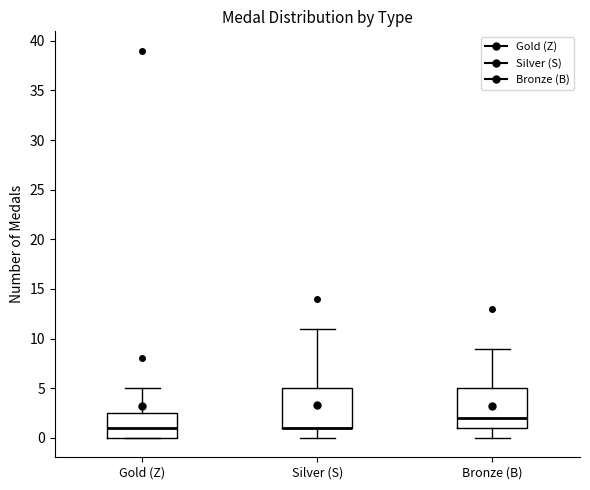

Reading left to right, read every box against the y-axis: the position of its median line, the range the box covers, and the ends of its whiskers. The values are not printed on the chart, so give them approximately, as read against the axis.

Gold (Z): median 1.0, box 0.0 to 2.5, whiskers 0.0 to 5.0
Silver (S): median 1.0 (drawn on the box's lower edge), box 1.0 to 5.0, whiskers 0.0 to 11.0
Bronze (B): median 2.0, box 1.0 to 5.0, whiskers 0.0 to 9.0